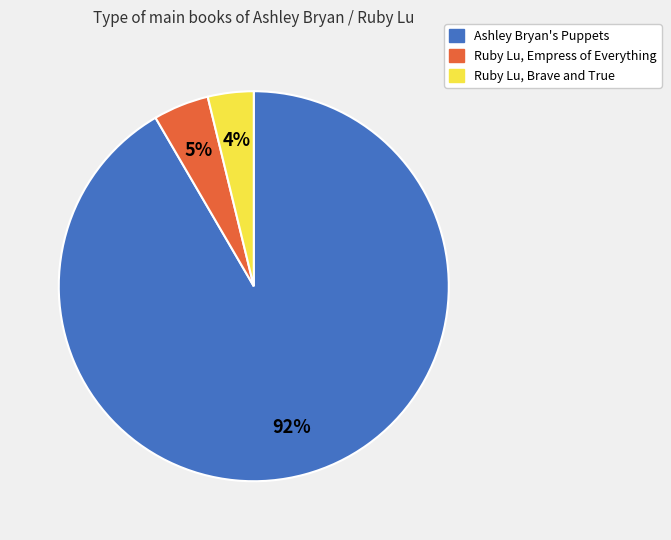

To the nearest percent, what is the difference between the Ruby Lu, Empress of Everything and Ruby Lu, Brave and True slice percentages?

1%